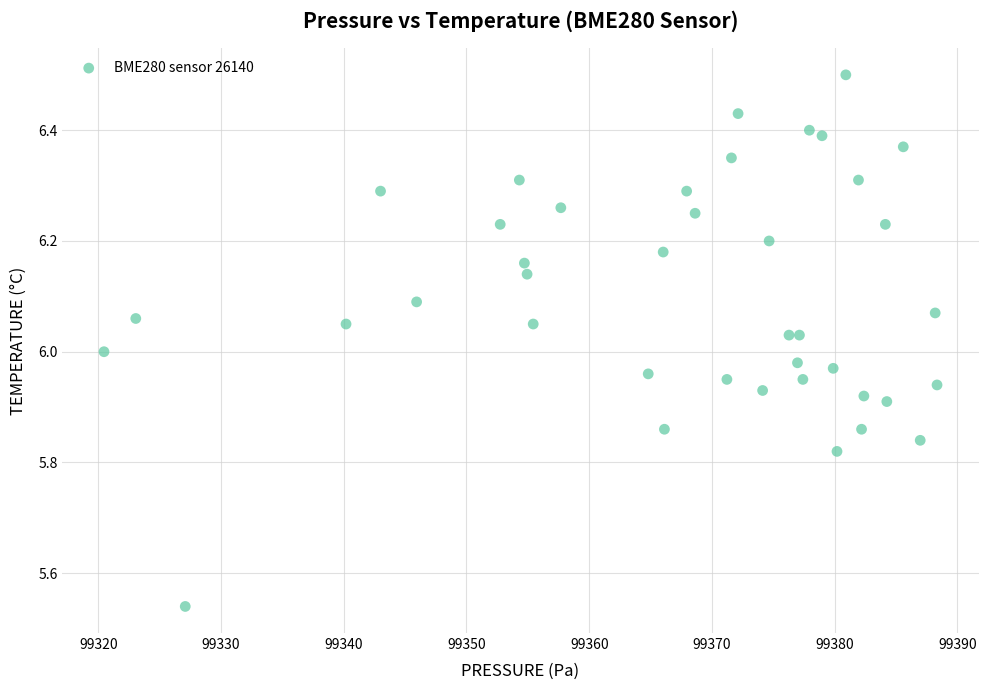

What is the range of Y values (max minus min)?

1.0